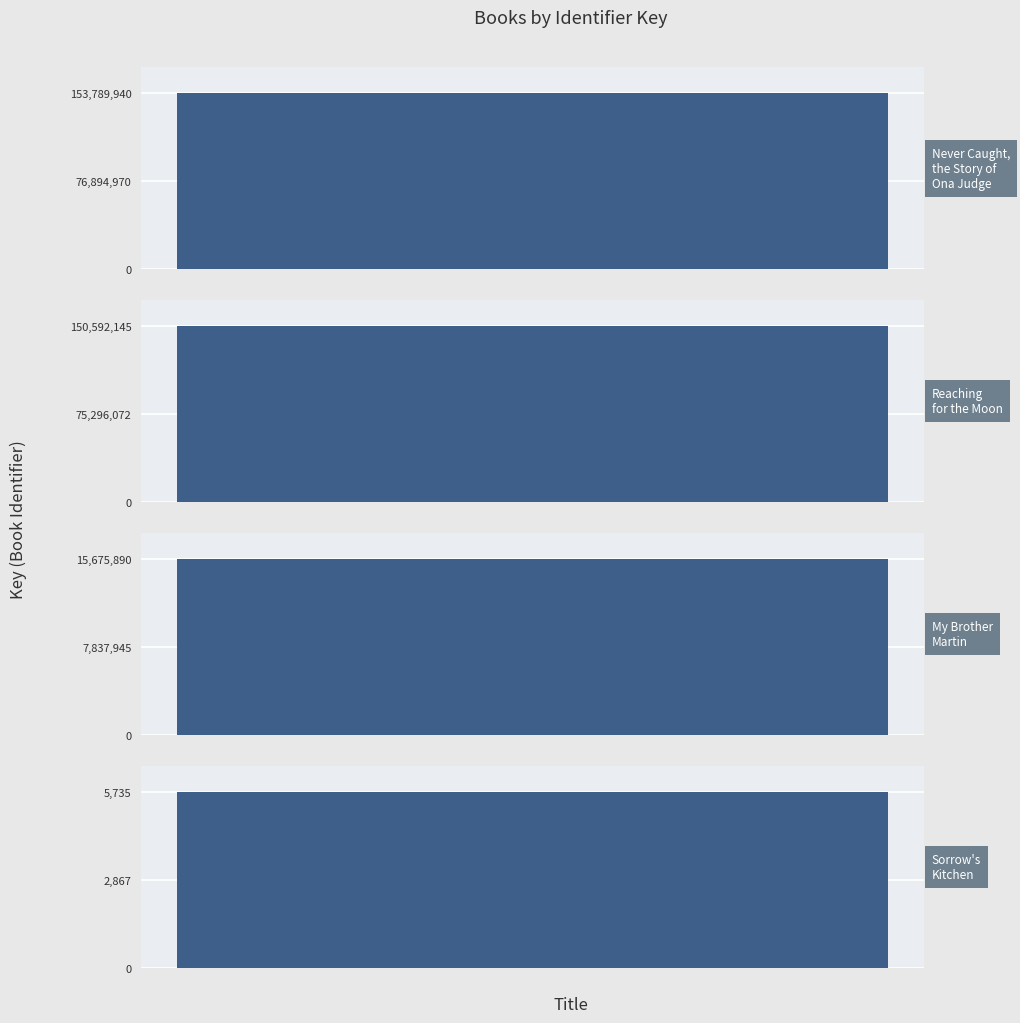

List the labels in order of value, smallest first.

Sorrow's Kitchen, My Brother Martin, Reaching for the Moon, Never Caught, the Story of Ona Judge